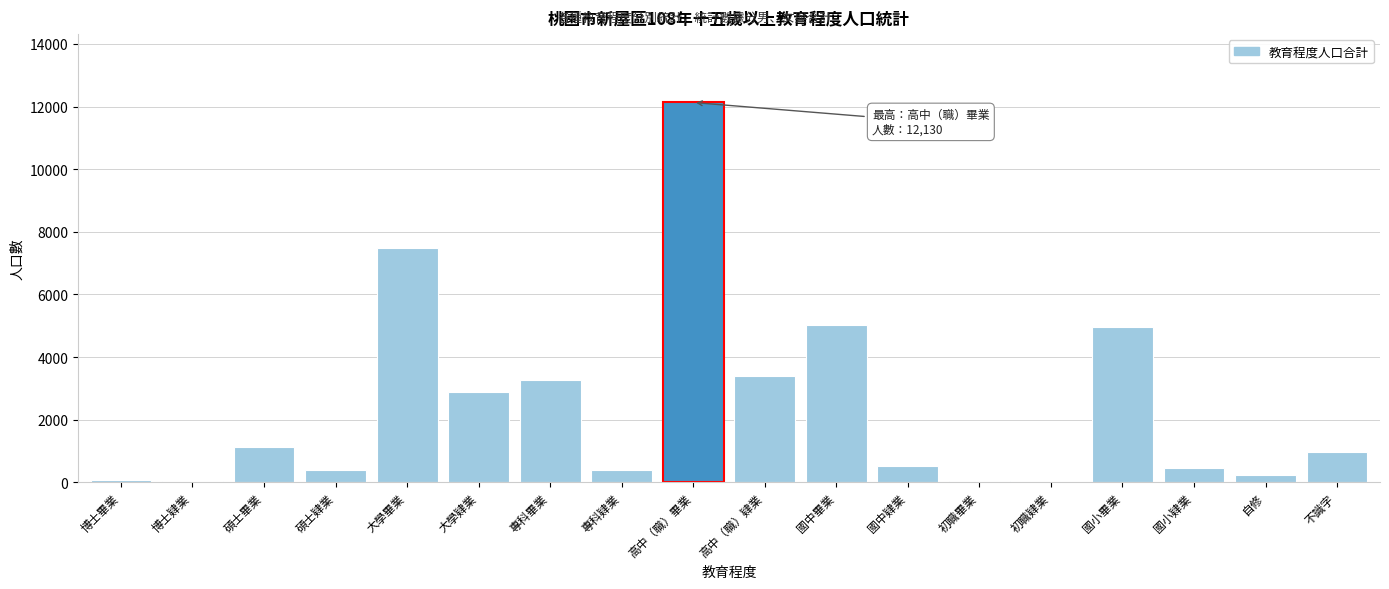

What is the change in value from 大學肄業 to 國中肄業?

-2371